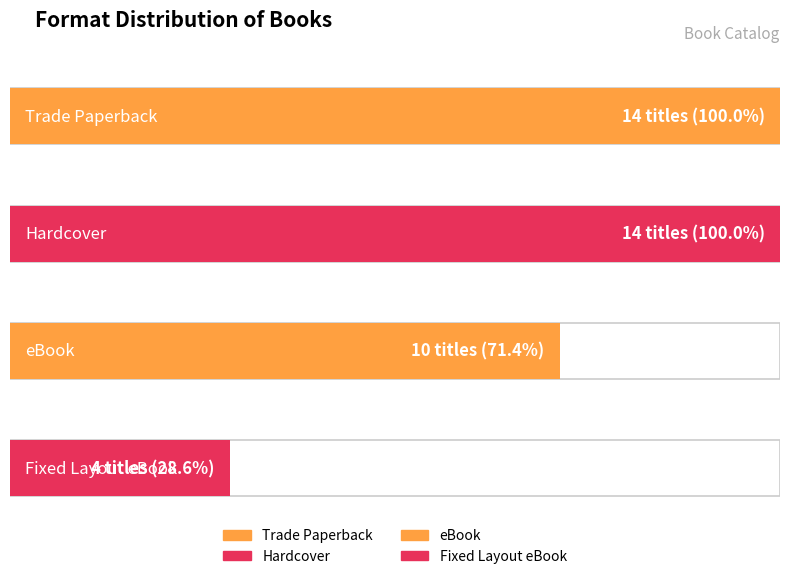

What is the label of the 1st bar from the left?

Trade Paperback